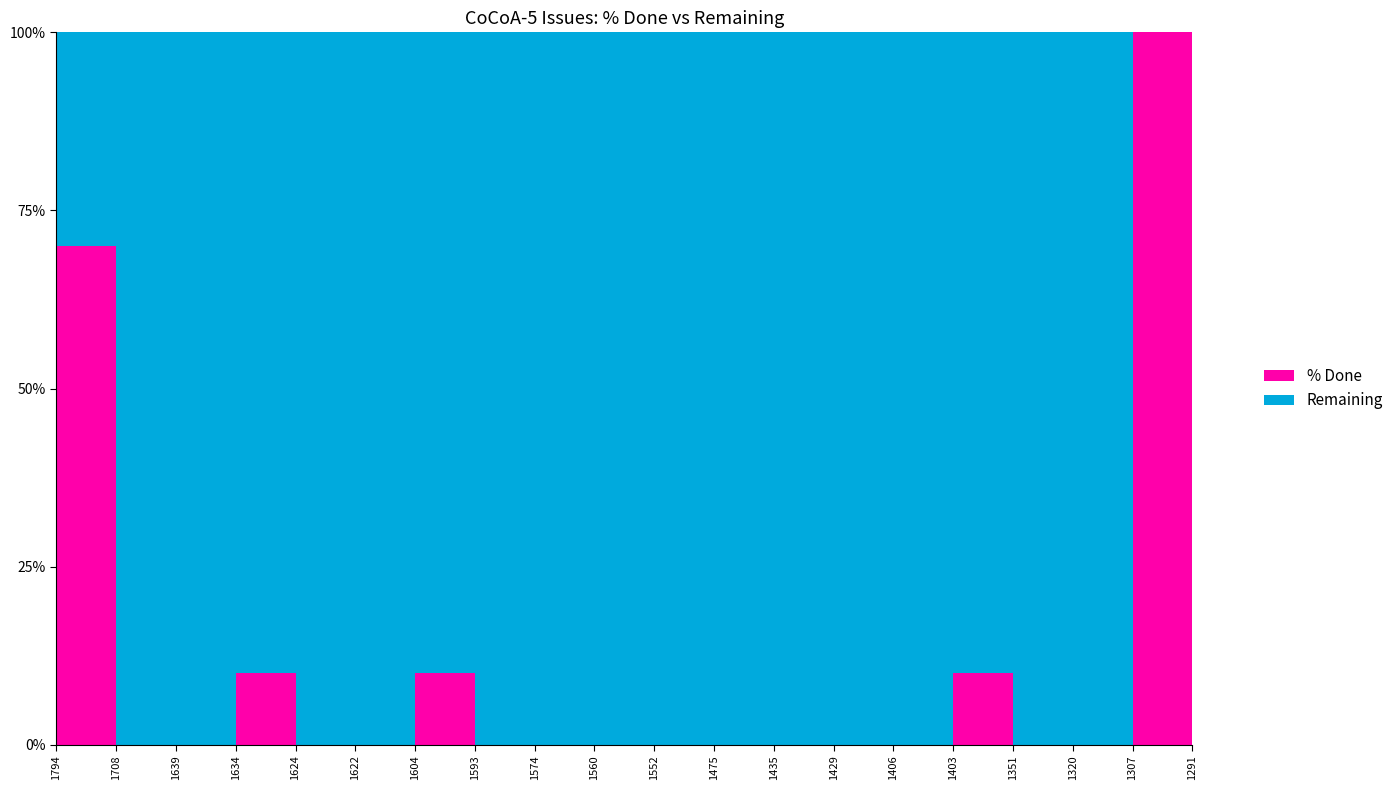

Reading left to right, transcribe all the data shown in this chart.

% Done: 70	0	0	10	0	0	10	0	0	0	0	0	0	0	0	10	0	0	100	0
Remaining: 30	100	100	90	100	100	90	100	100	100	100	100	100	100	100	90	100	100	0	100